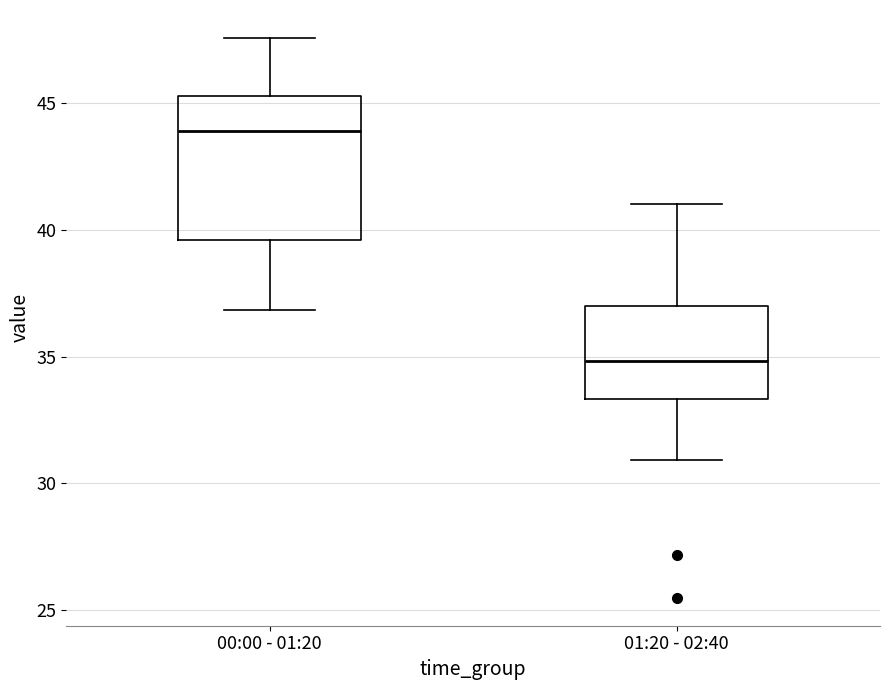

Where does the upper whisker of the box for 01:20 - 02:40 end on the y-axis? The values are not printed on the chart, so give them approximately, as read against the axis.

41.0